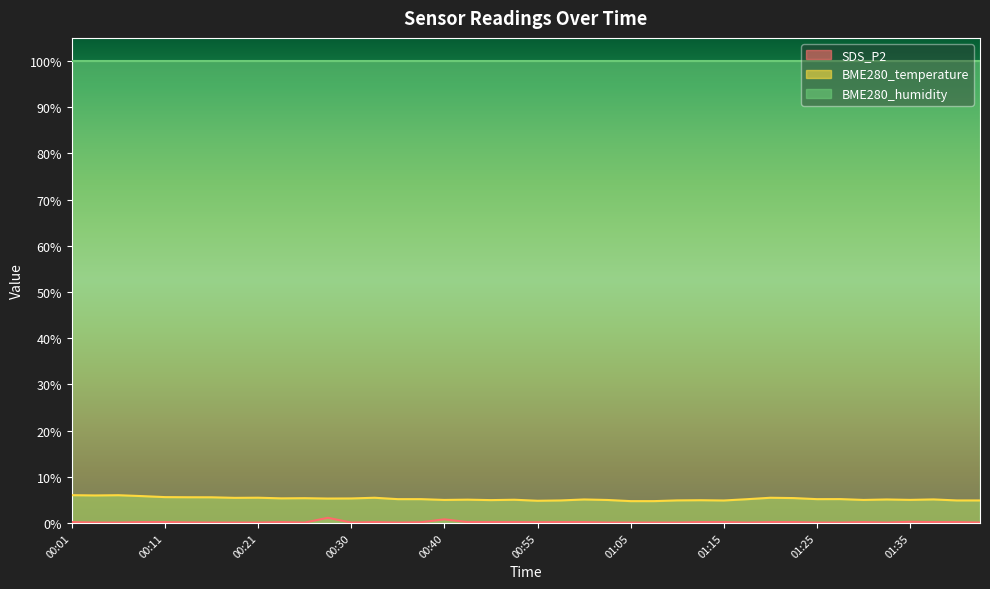

At which label is BME280_temperature closest to 5?

00:40